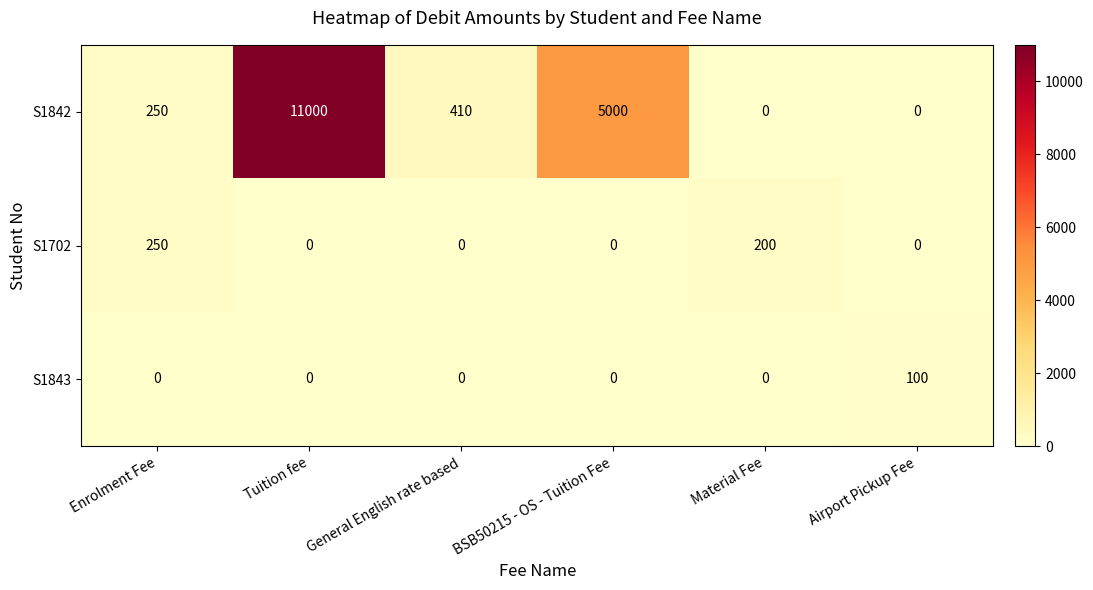

What is the spread (max minus min) of values at Tuition fee?

11000